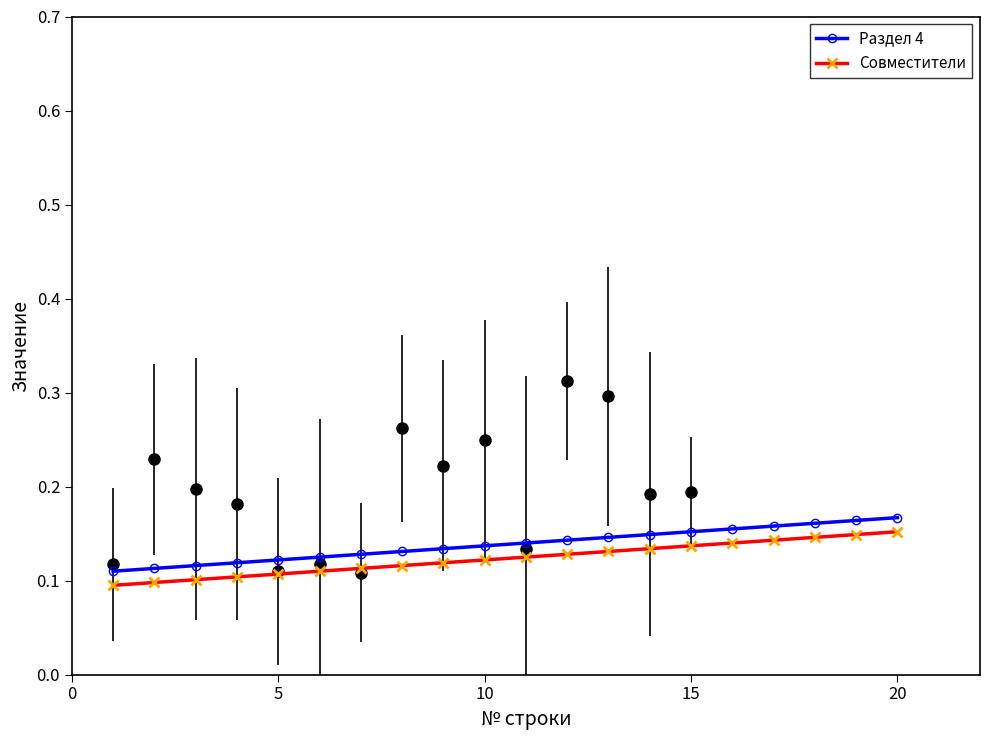

True or false: Раздел 4 and Совместители cross at least once.

False